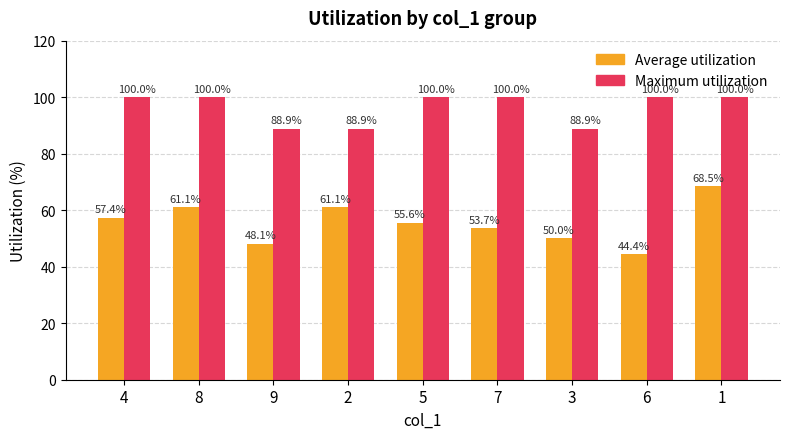

How many distinct data groups are displayed?

2